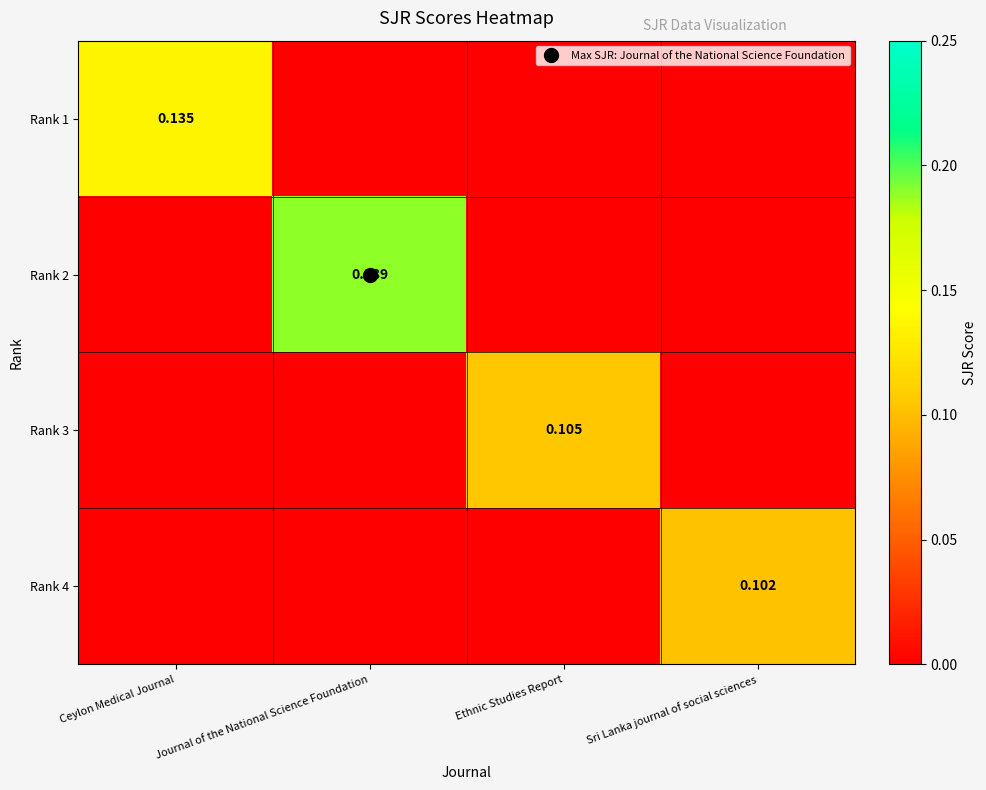

The Rank 2 series shows 0.1 at Ceylon Medical Journal. True or false?

False